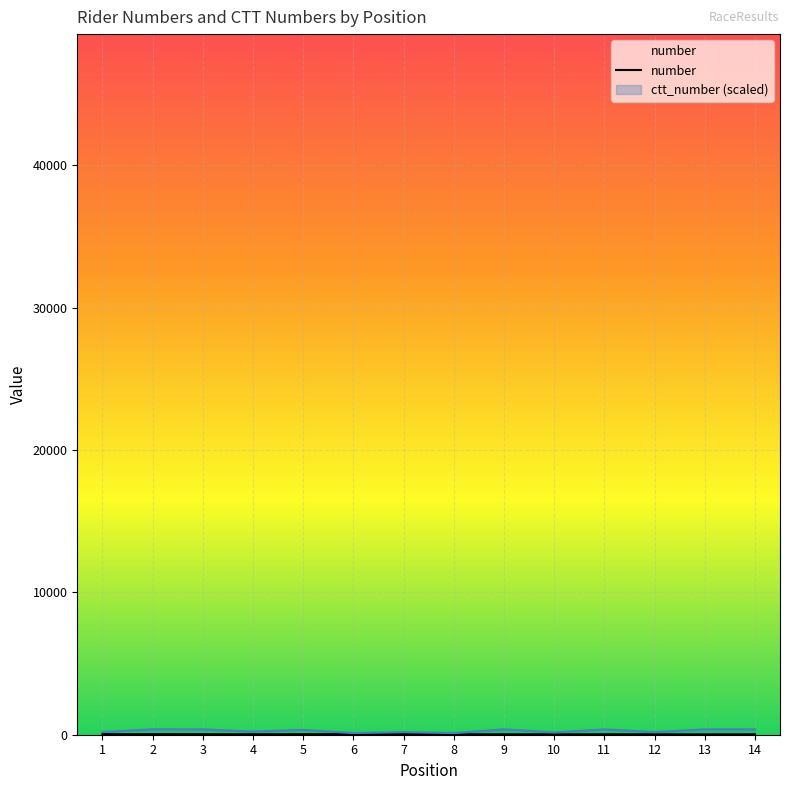

What is the approximate value at 5, to the nearest 5?

35